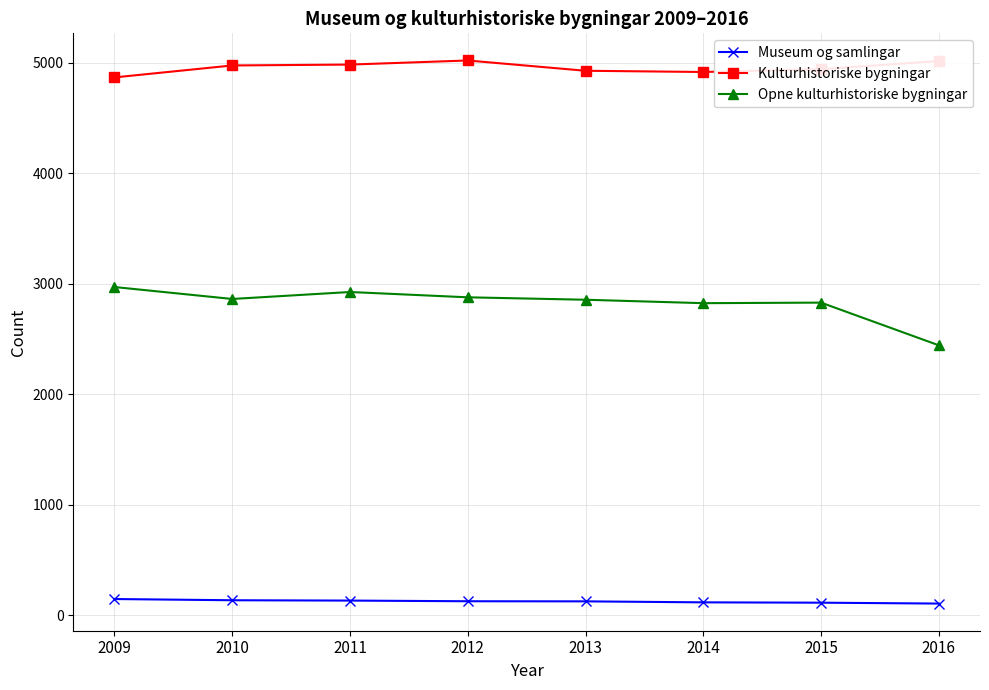

What is the maximum value for Museum og samlingar?

148